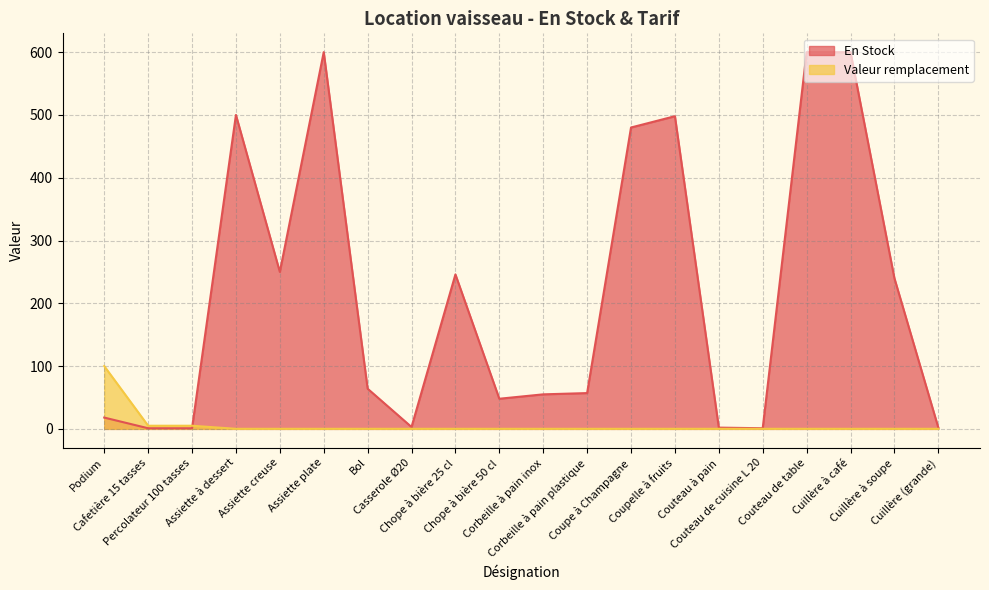

What is the approximate value of En Stock at Podium?

18.0